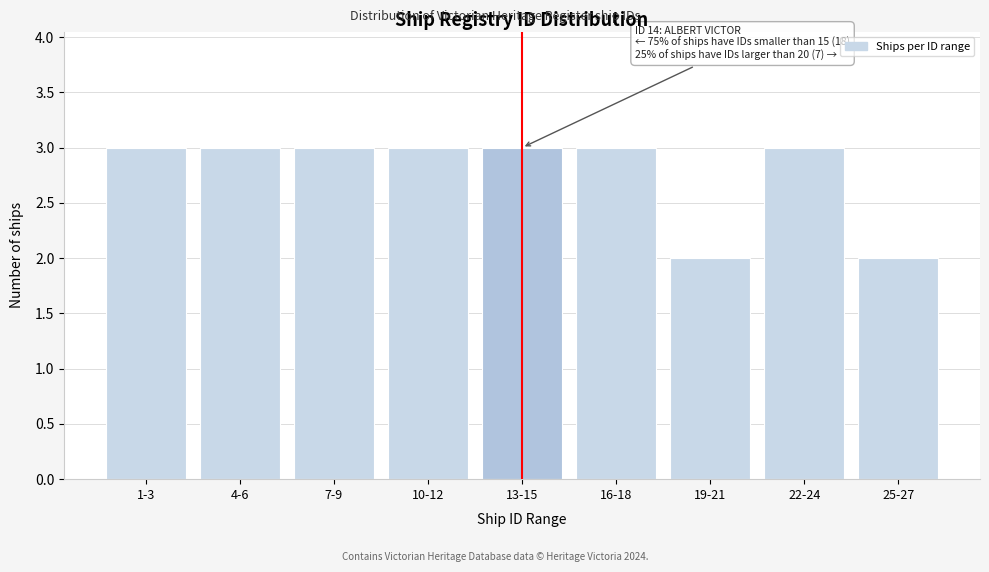

Reading left to right, what are all the values shown in this chart?

3	3	3	3	3	3	2	3	2